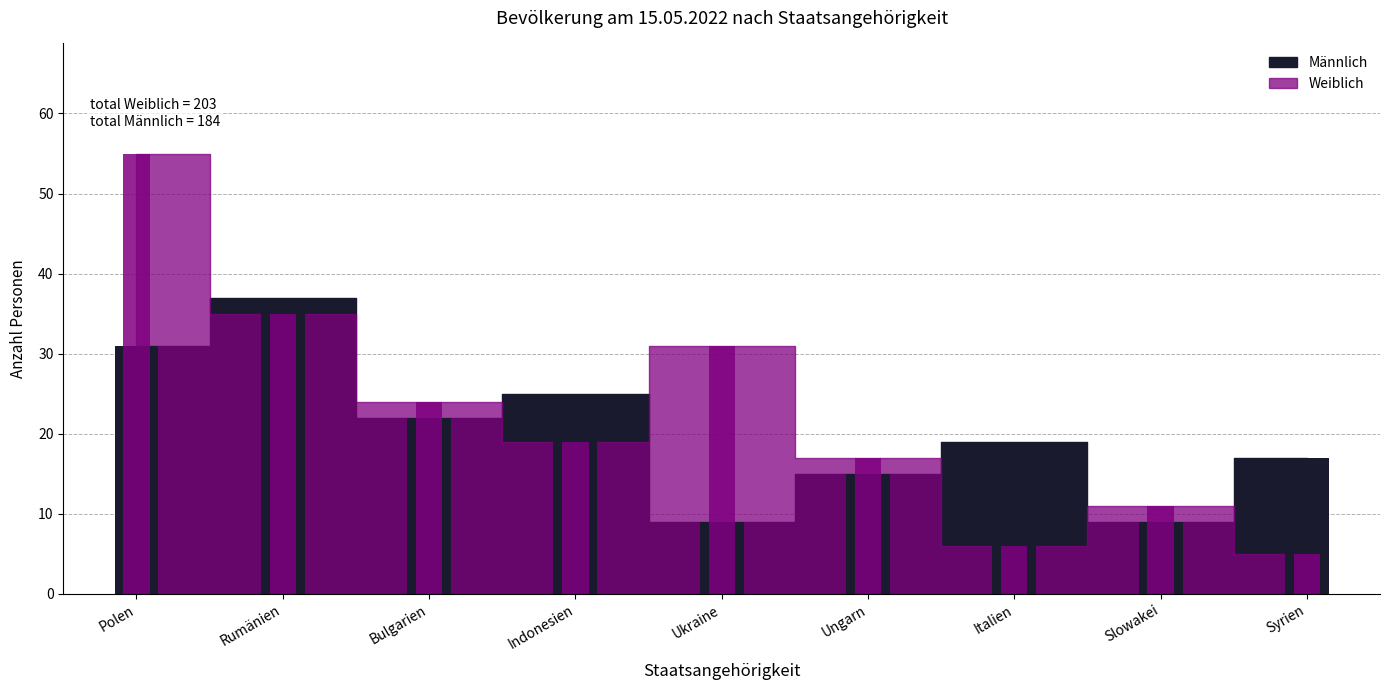

Where is Weiblich nearest to the value 30?

Ukraine